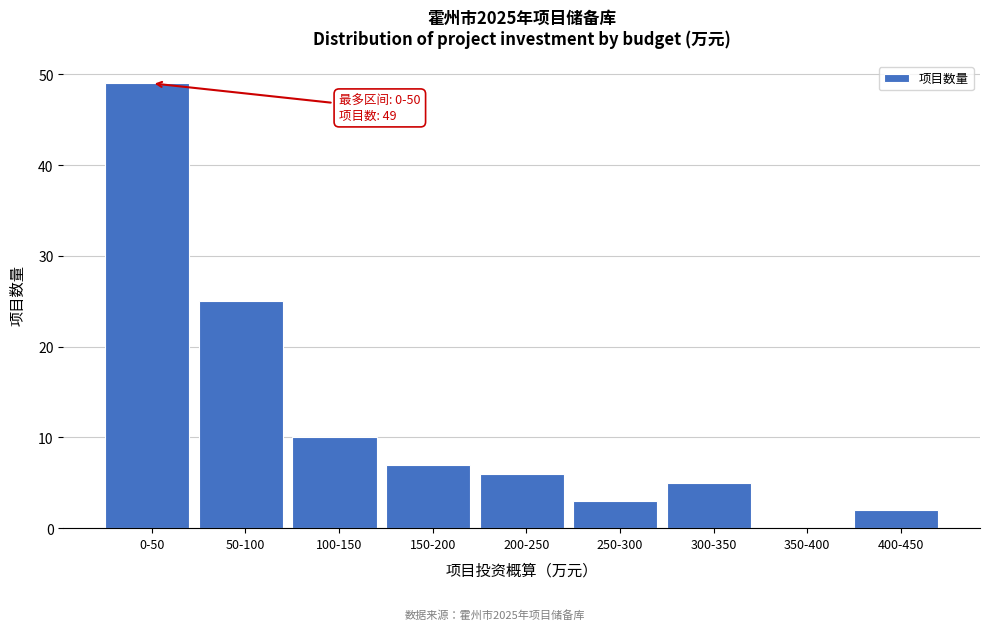

Reading left to right, list all the values displayed in this chart.

0-50=49	50-100=25	100-150=10	150-200=7	200-250=6	250-300=3	300-350=5	350-400=0	400-450=2